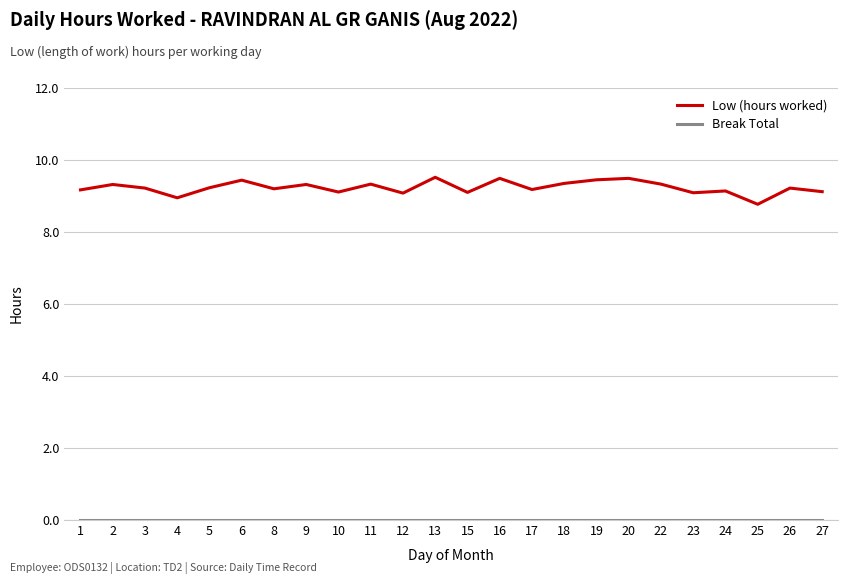

Does the chart display data point markers on the line(s)?

No